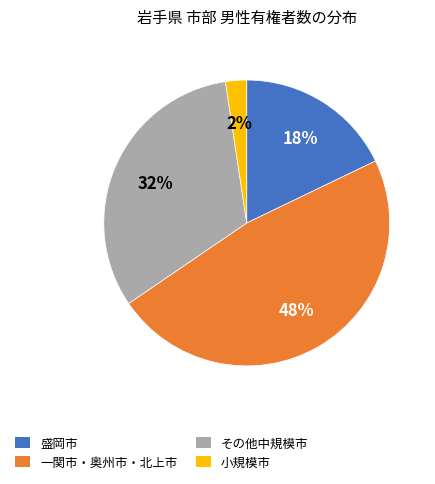

The その他中規模市 slice represents 23% of the pie. True or false?

False